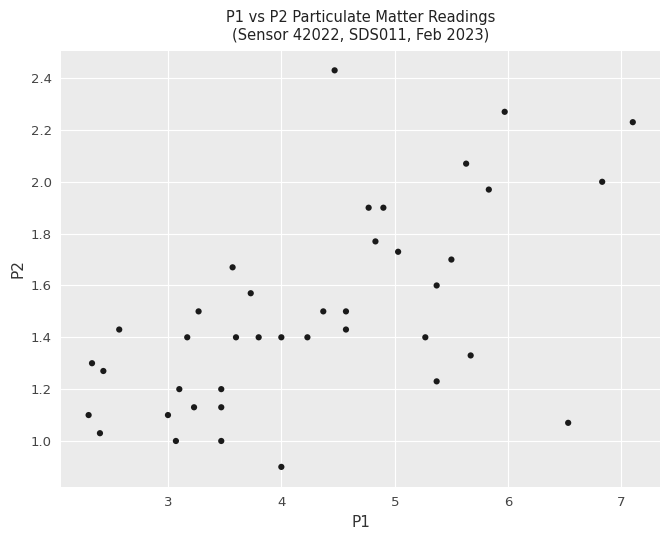

What is the range of Y values (max minus min)?

1.5